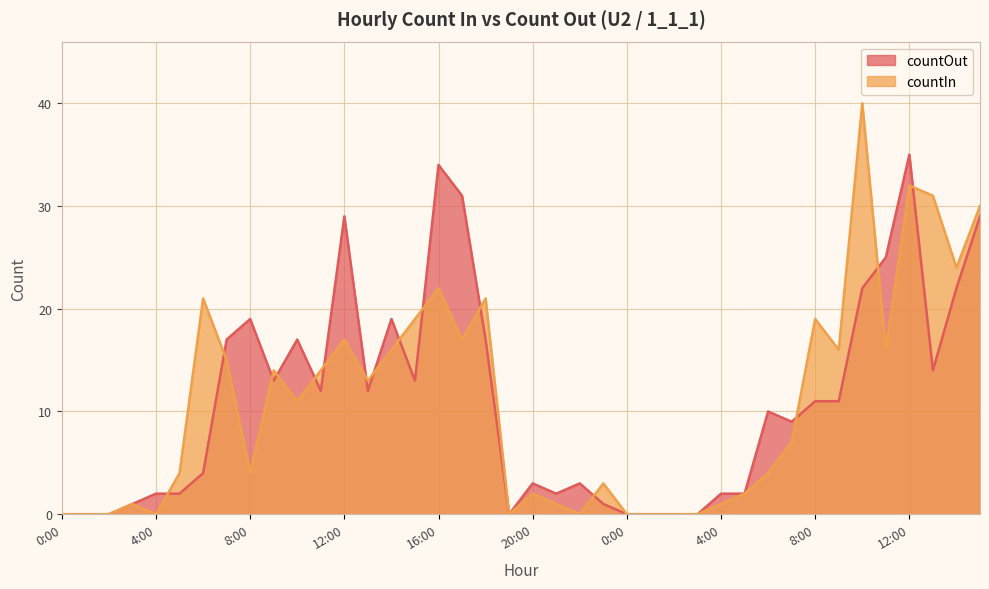

What is the sum of the countIn values at 21:00 and 15:00?

31